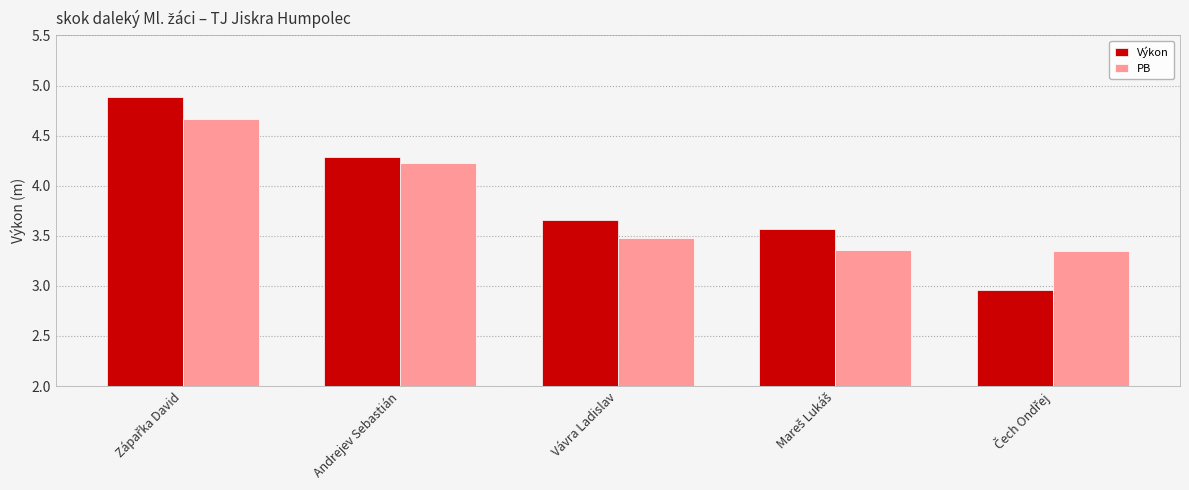

What is the approximate value of Výkon at Andrejev Sebastián?

4.3